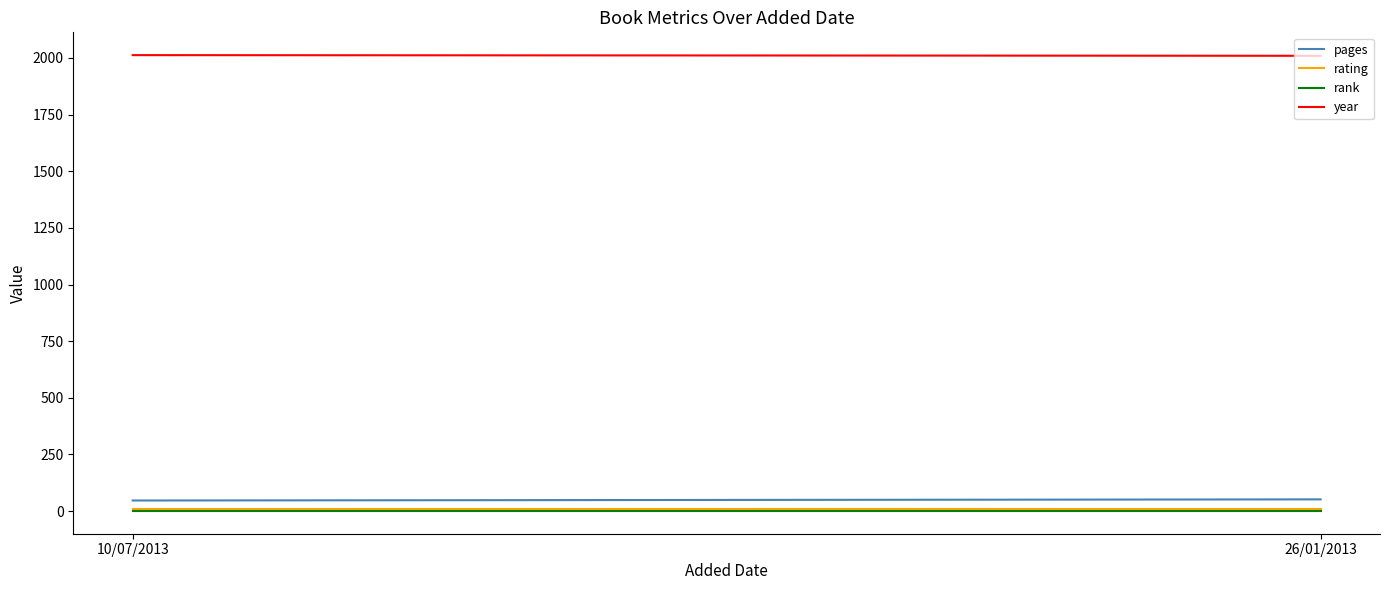

Count the number of categories in the chart.

2